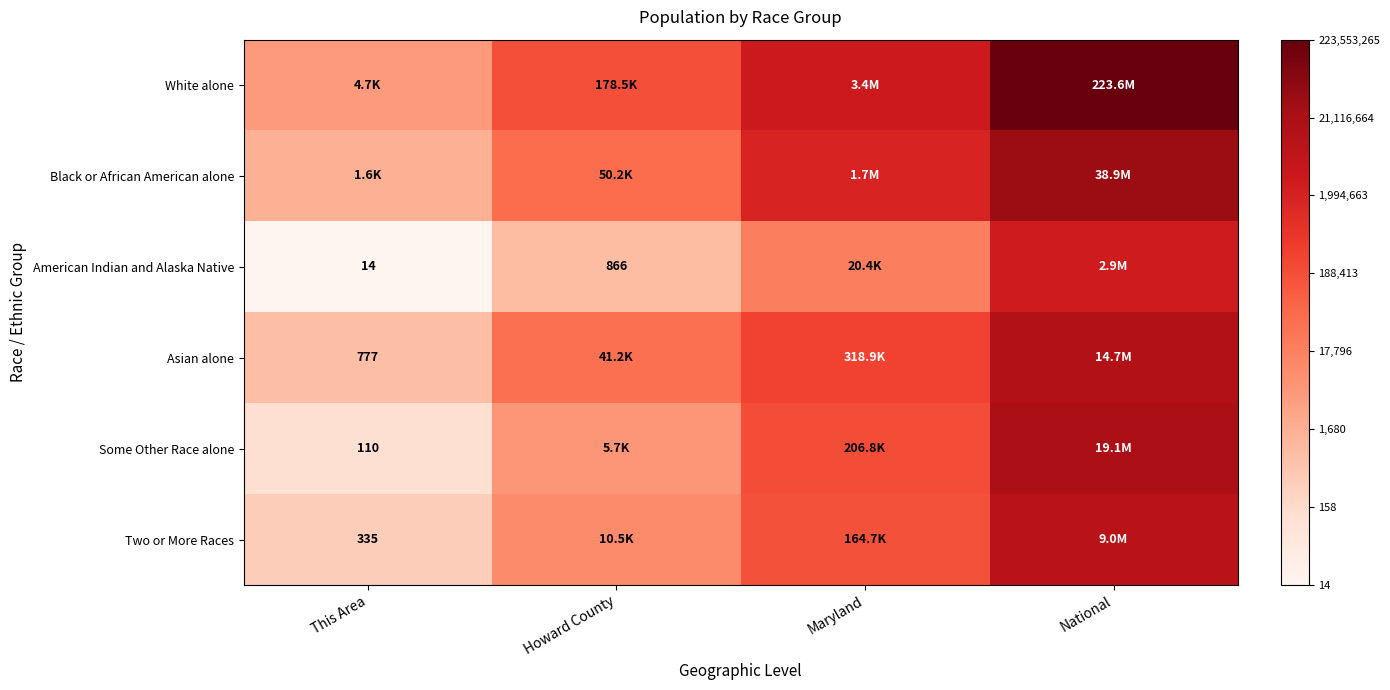

Is the value of Two or More Races at This Area greater than the value of American Indian and Alaska Native at This Area?

Yes